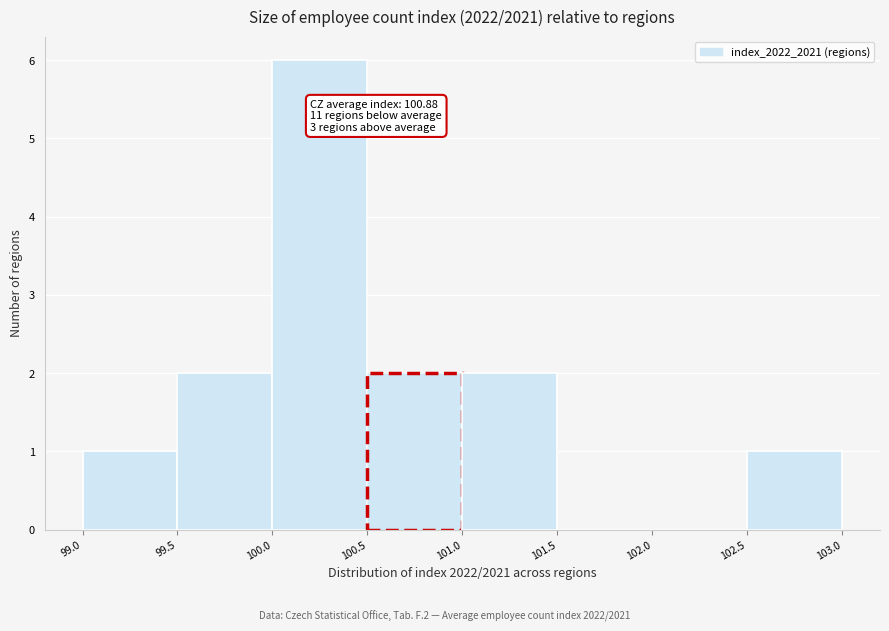

Over which range of the x-axis is the bar tallest?

100.0 to 100.5